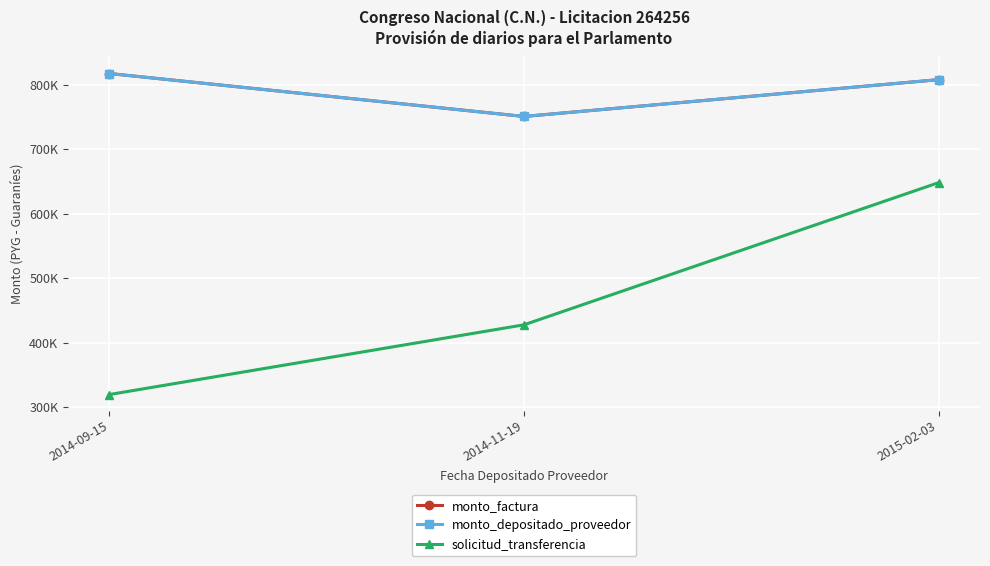

Does the chart display data point markers on the line(s)?

Yes